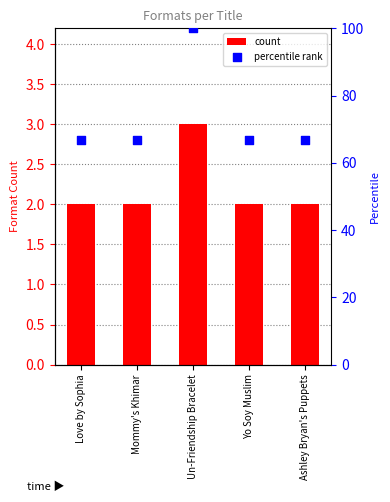

Which series has the largest total across all categories?

percentile rank